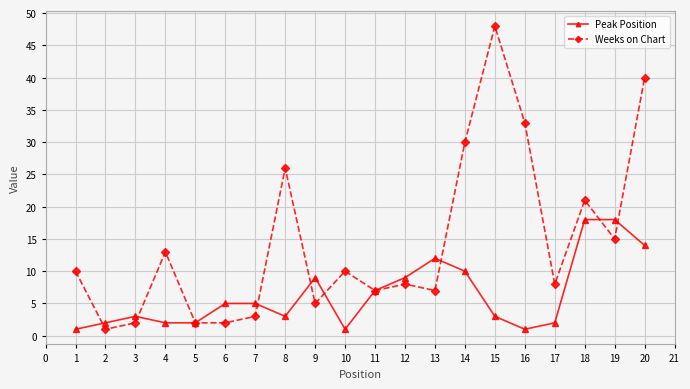

List the series in order of their overall mean, lowest first.

Peak Position, Weeks on Chart